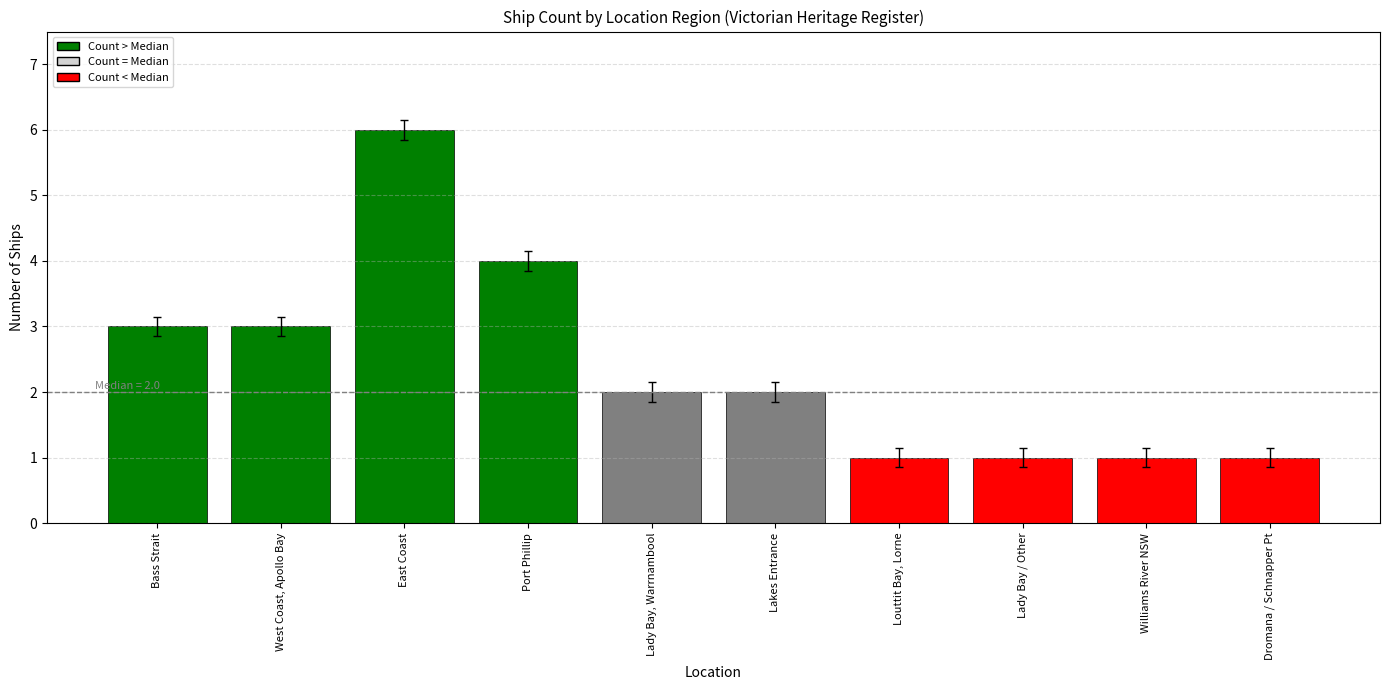

What is the approximate value at Lady Bay / Other?

1